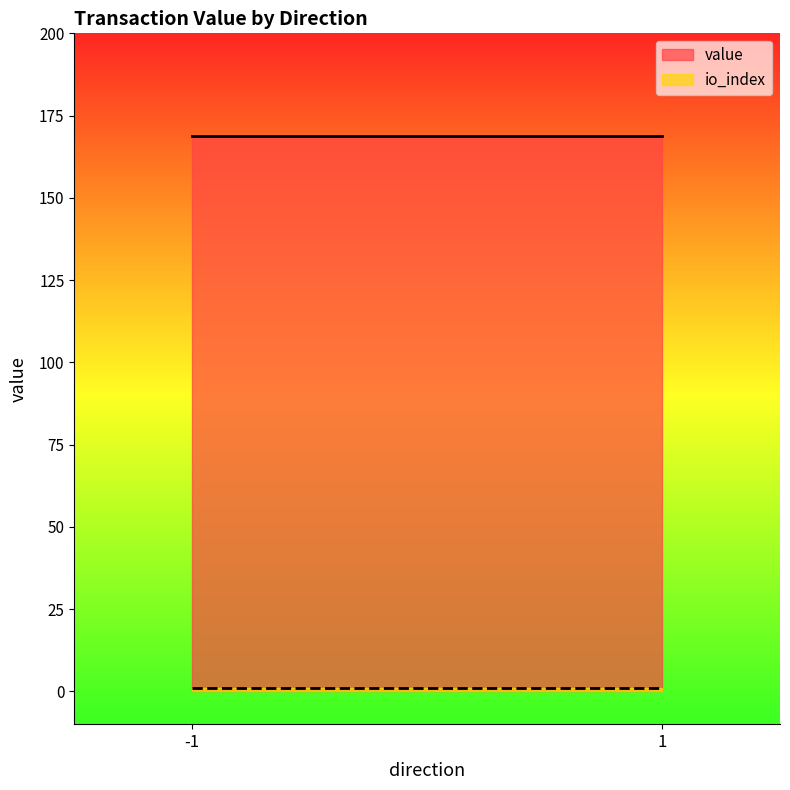

List the series in order of their overall mean, highest first.

value, io_index